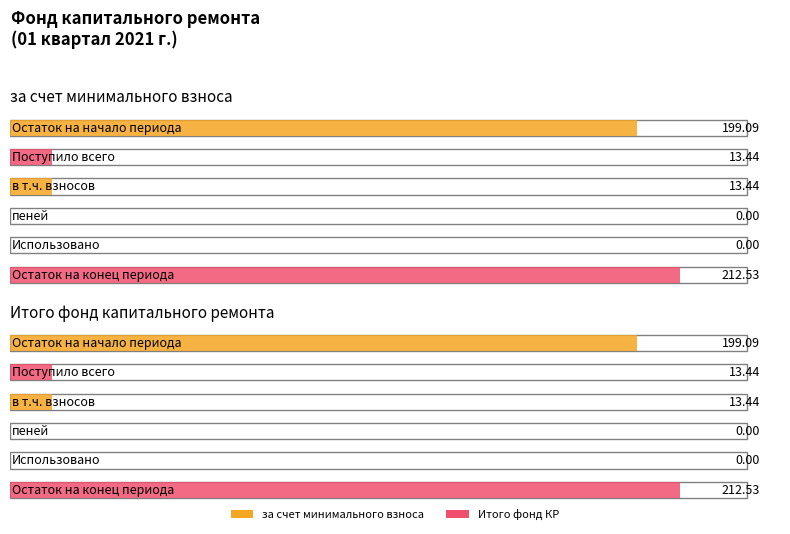

Where does the за счет минимального взноса series first go above 13?

Остаток на начало периода